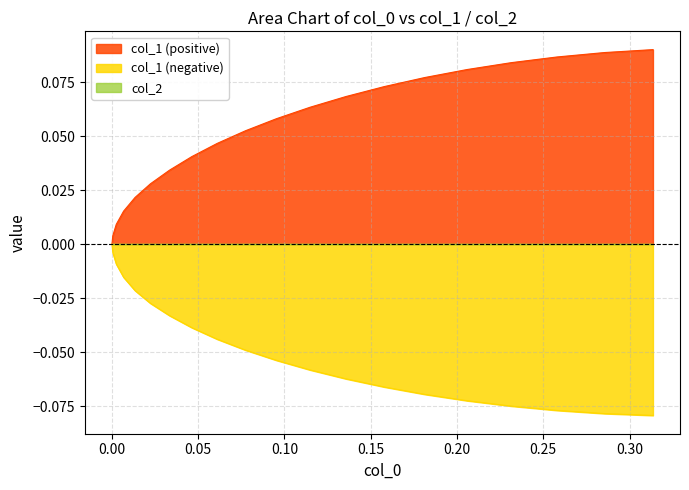

Which series has the largest total across all categories?

col_1 (positive)